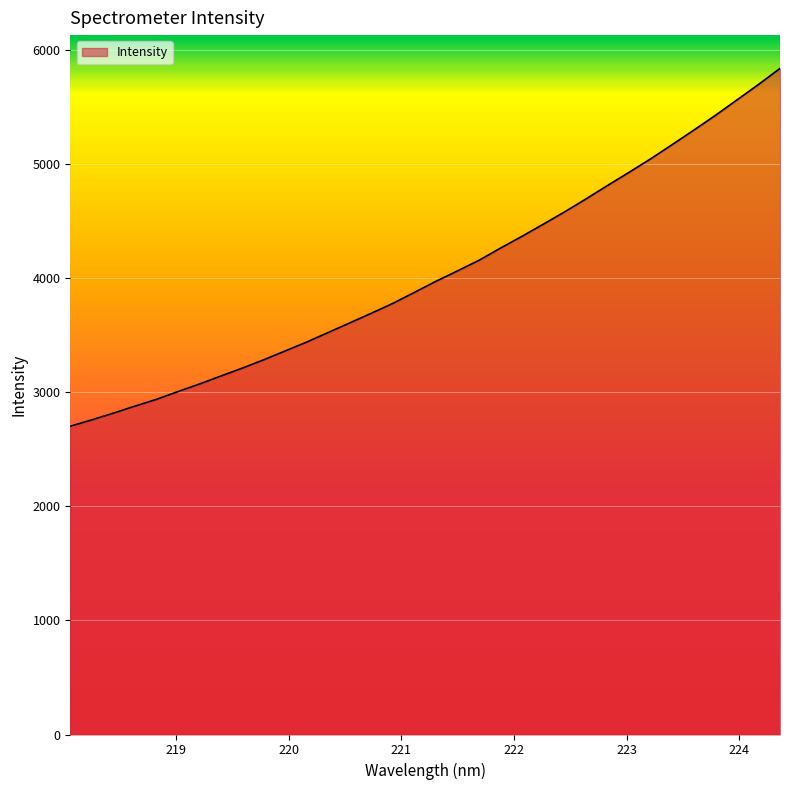

What is the difference between the maximum and minimum values?

3137.5